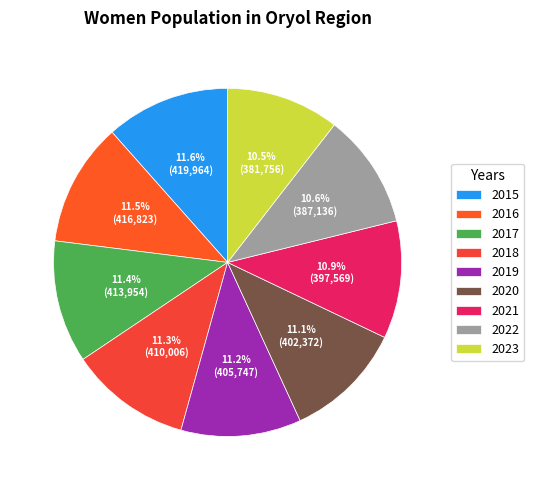

Is it true that 2015 is 25% of the pie?

False